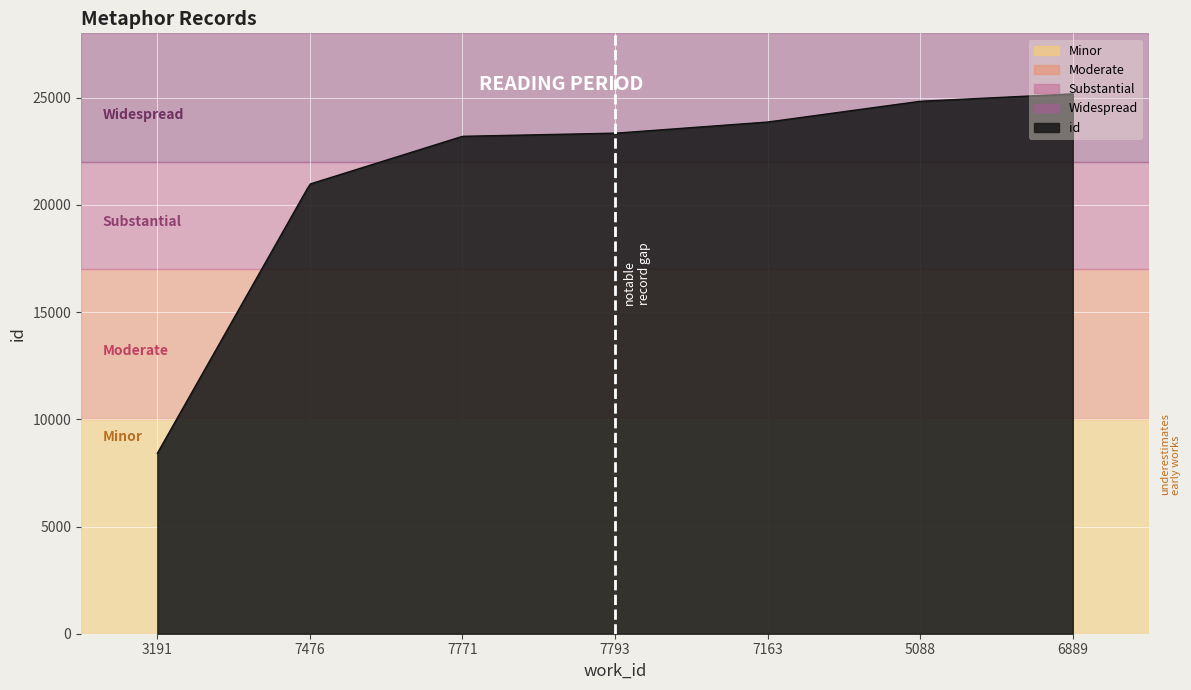

What is the smallest value displayed?

8414.0